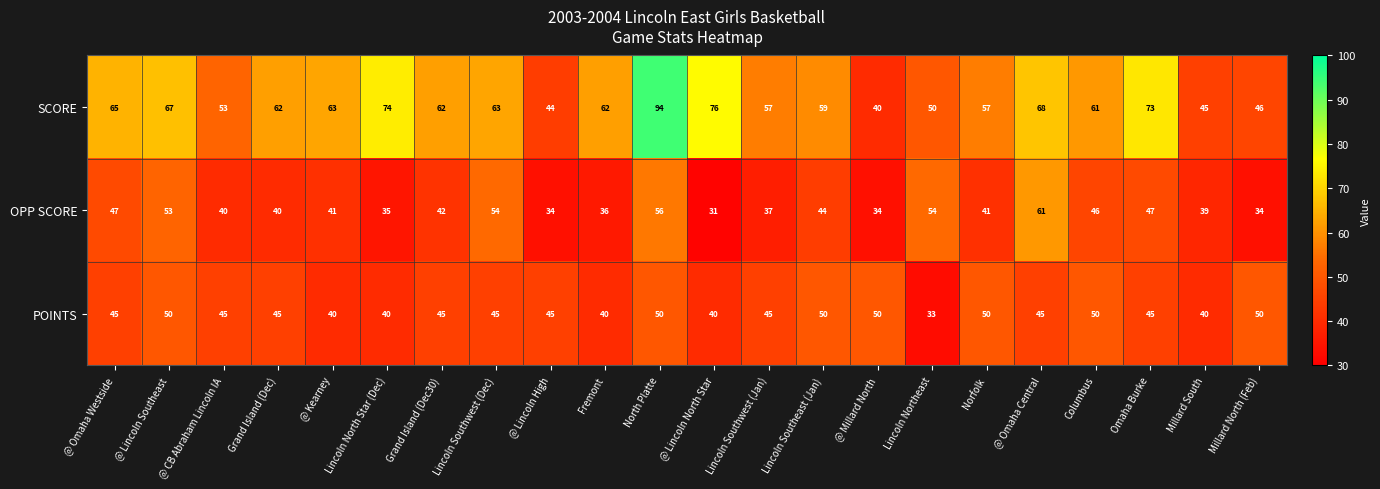

What is the maximum value shown in the chart?

94